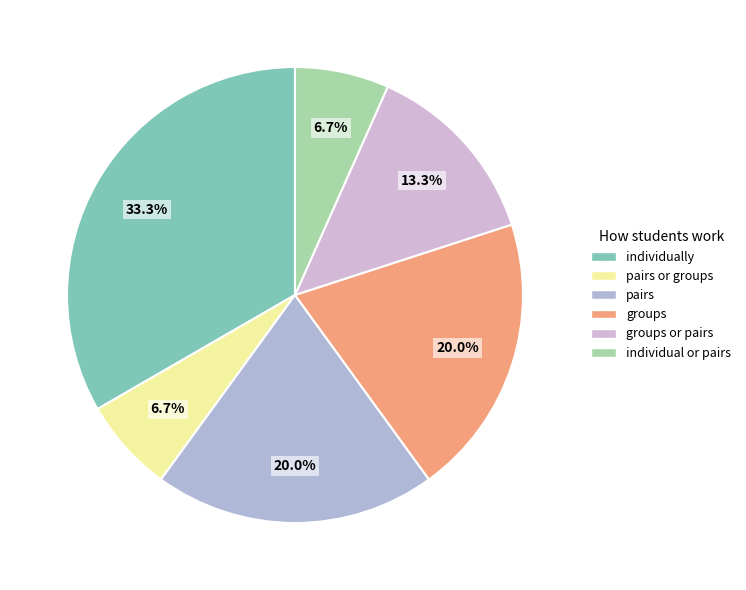

How many slices are in this pie chart?

6